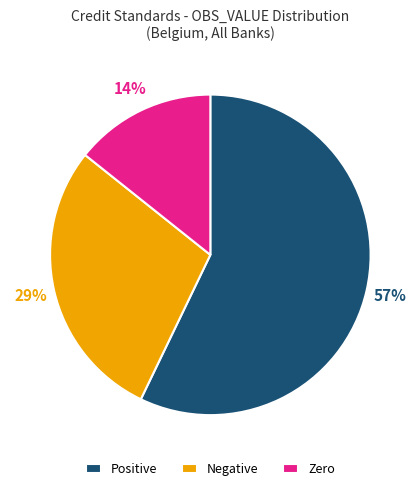

How many slices are in this pie chart?

3